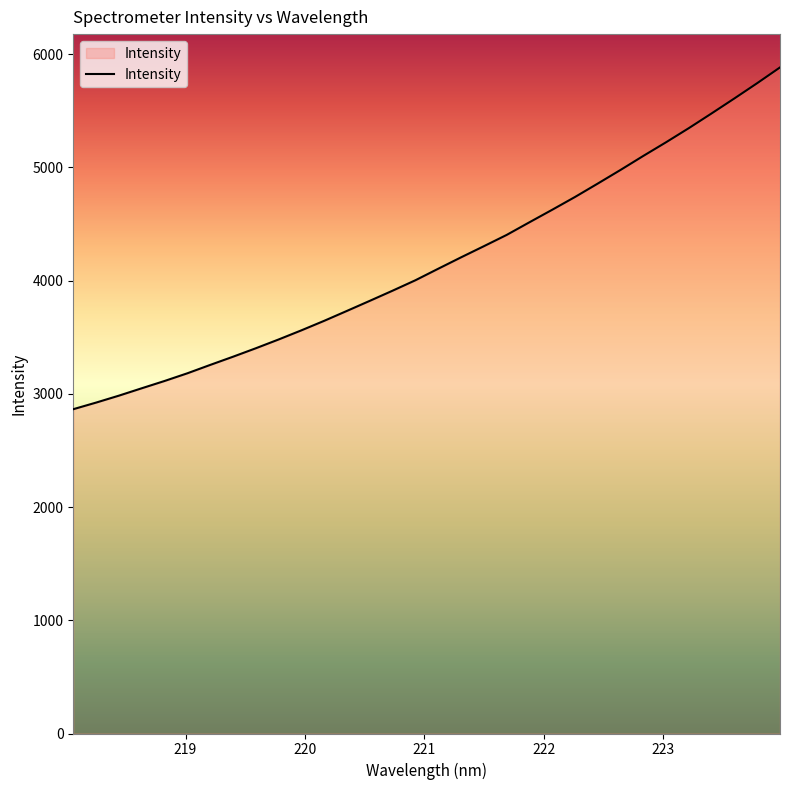

Does the chart have visible grid lines?

No